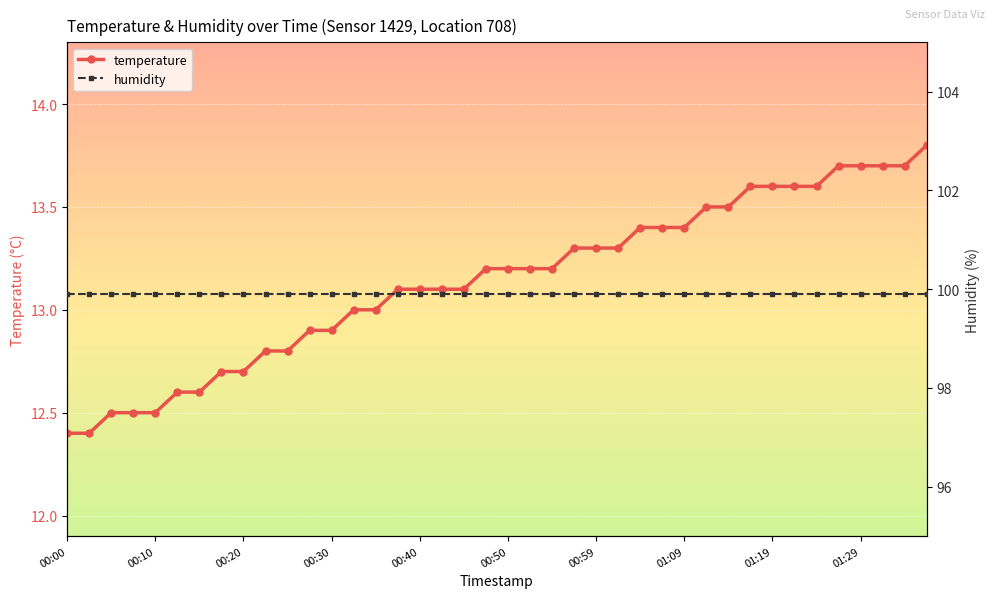

Reading left to right, list all the values displayed in this chart.

temperature: 12.4	12.4	12.5	12.5	12.5	12.6	12.6	12.7	12.7	12.8	12.8	12.9	12.9	13.0	13.0	13.1	13.1	13.1	13.1	13.2	13.2	13.2	13.2	13.3	13.3	13.3	13.4	13.4	13.4	13.5	13.5	13.6	13.6	13.6	13.6	13.7	13.7	13.7	13.7	13.8
humidity: 99.9	99.9	99.9	99.9	99.9	99.9	99.9	99.9	99.9	99.9	99.9	99.9	99.9	99.9	99.9	99.9	99.9	99.9	99.9	99.9	99.9	99.9	99.9	99.9	99.9	99.9	99.9	99.9	99.9	99.9	99.9	99.9	99.9	99.9	99.9	99.9	99.9	99.9	99.9	99.9